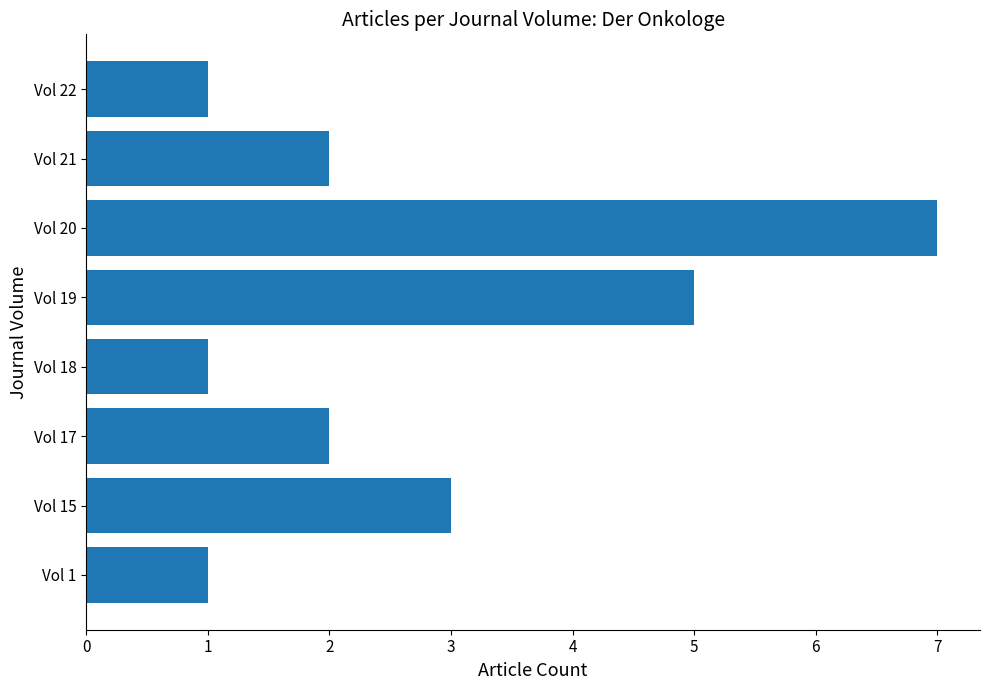

Where is the data nearest to the value 4?

Vol 15